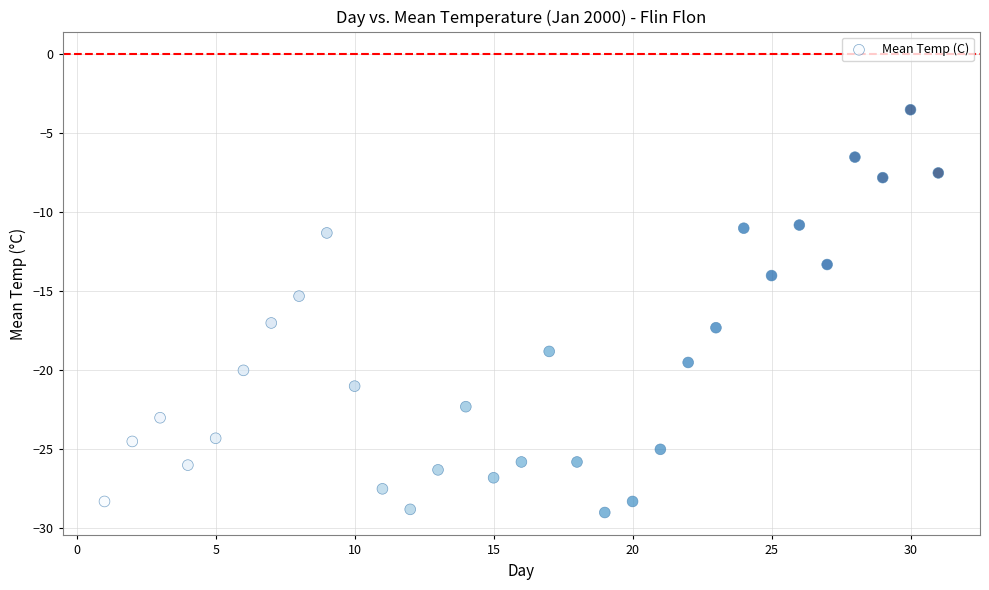

What is the range of X values (max minus min)?

30.0